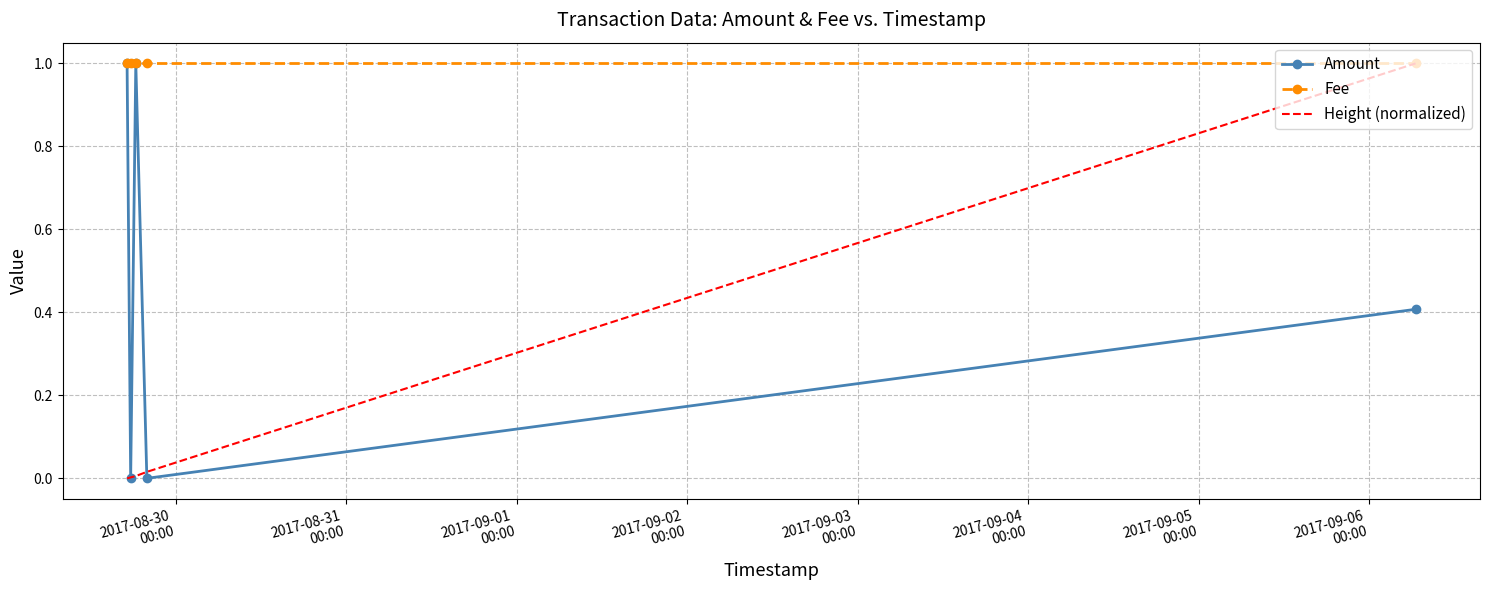

Which series has the largest total across all categories?

Fee